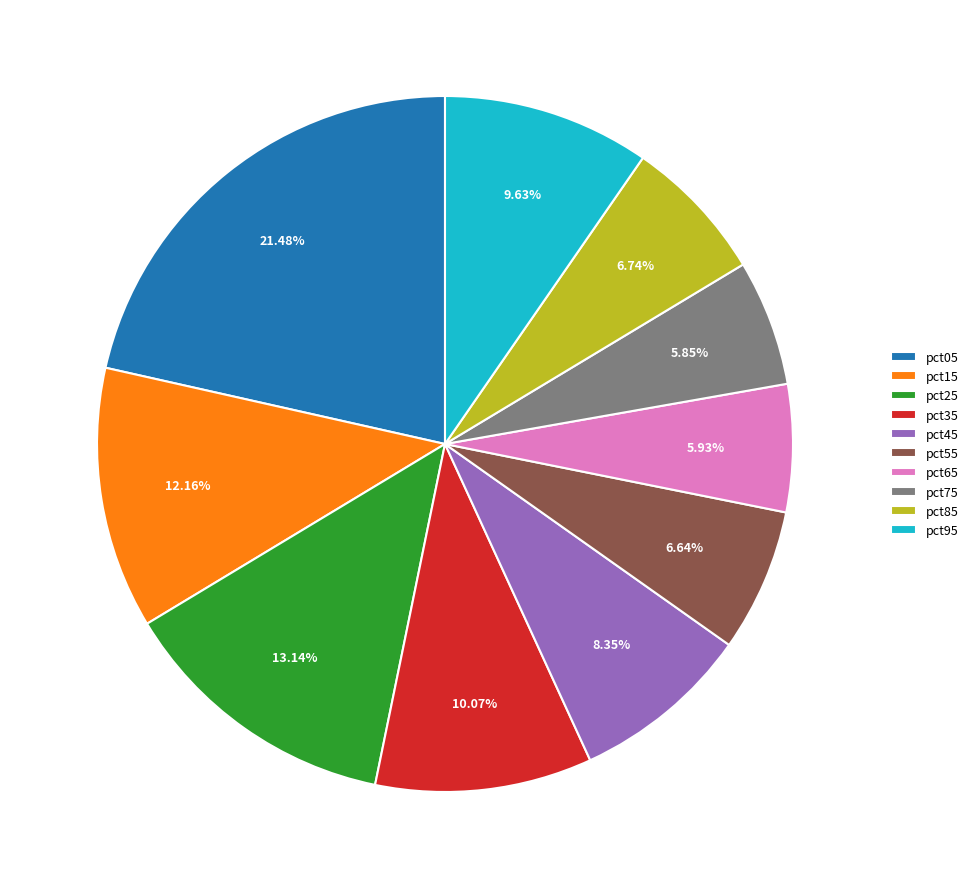

Does any single category account for the majority?

No